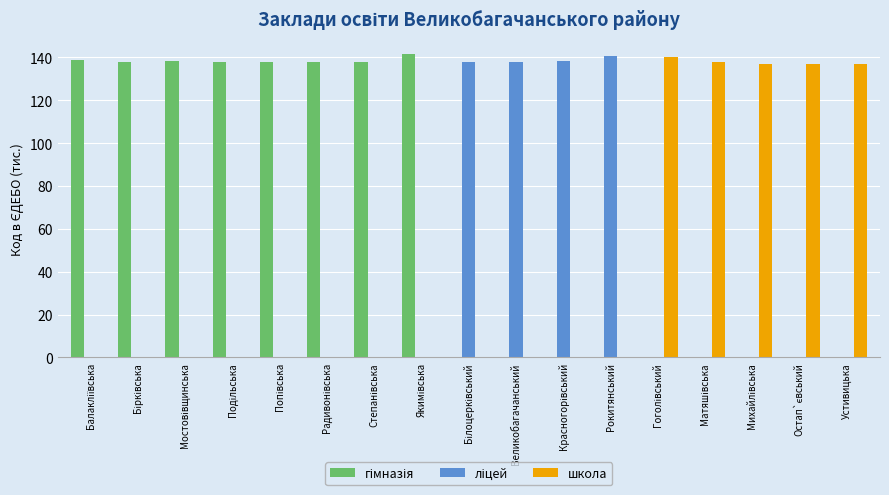

True or false: ліцей has a value of 137.7 at Білоцерківський.

True